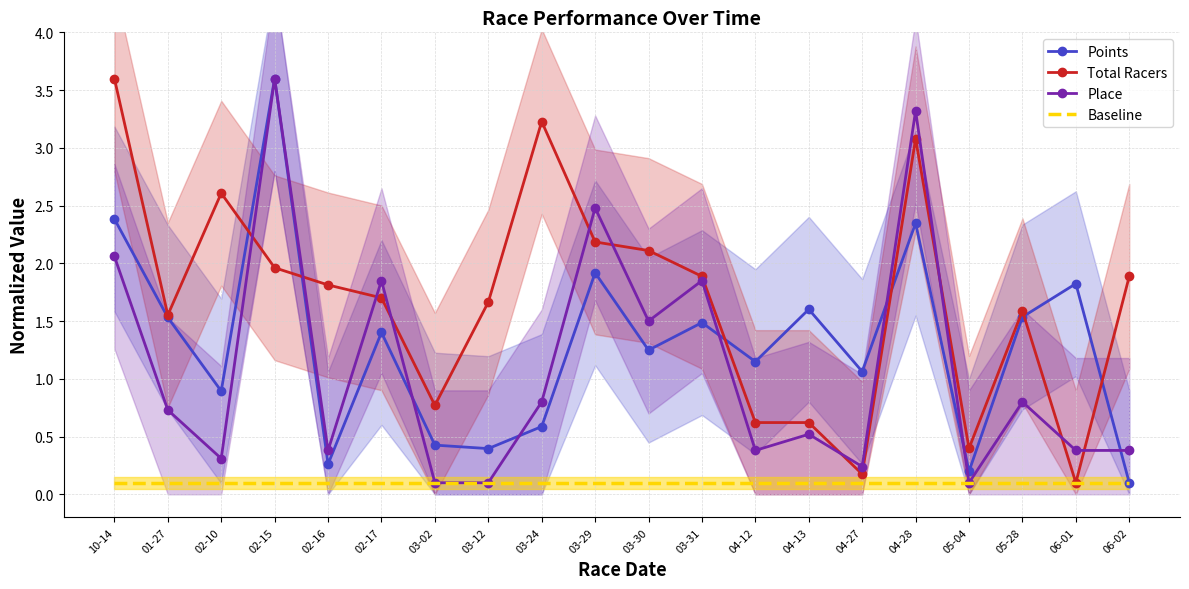

True or false: Total Racers and Baseline cross at least once.

False